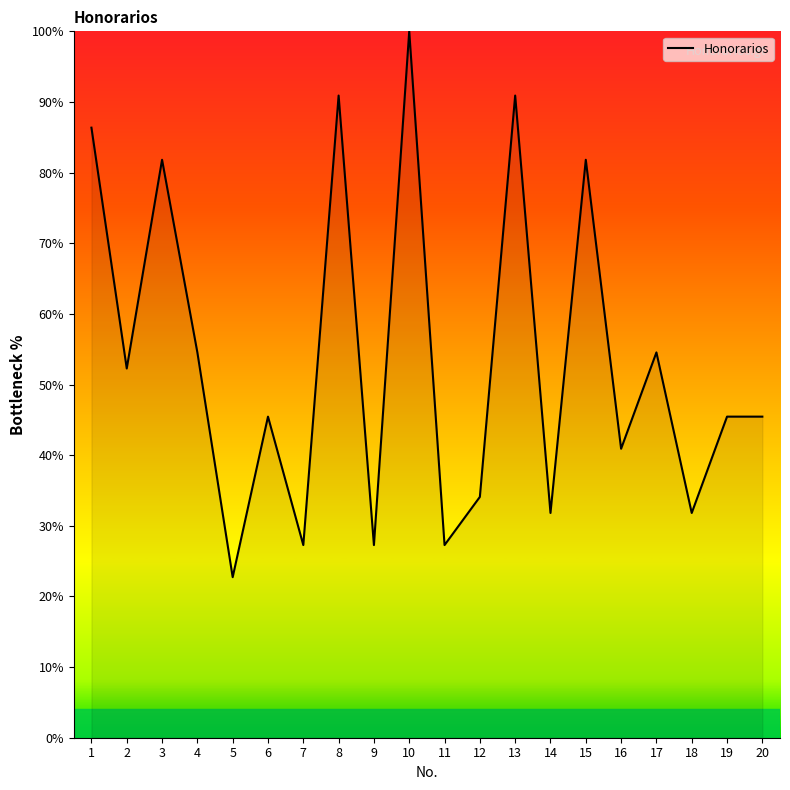

What is the difference between the maximum and minimum values?

77.3